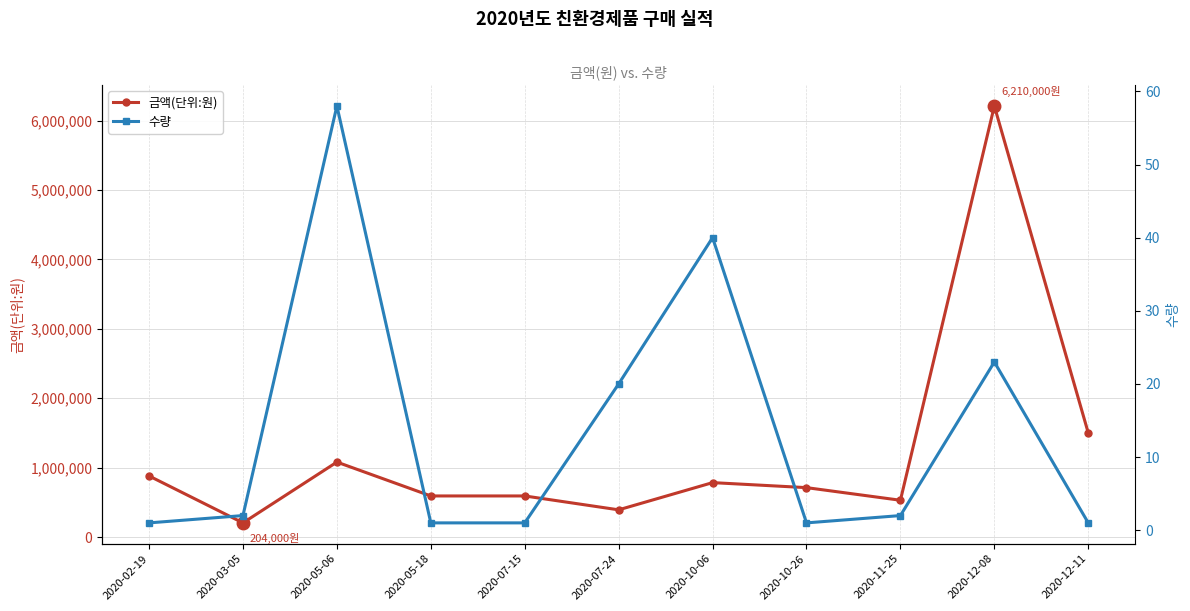

What is the difference between the second highest and second lowest values in the 금액(단위:원) series?

1108000